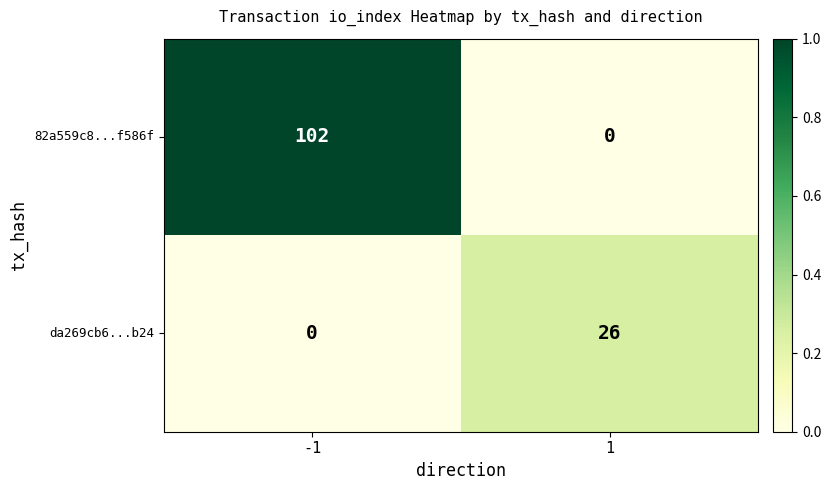

What is the total value across all series at 1?

26